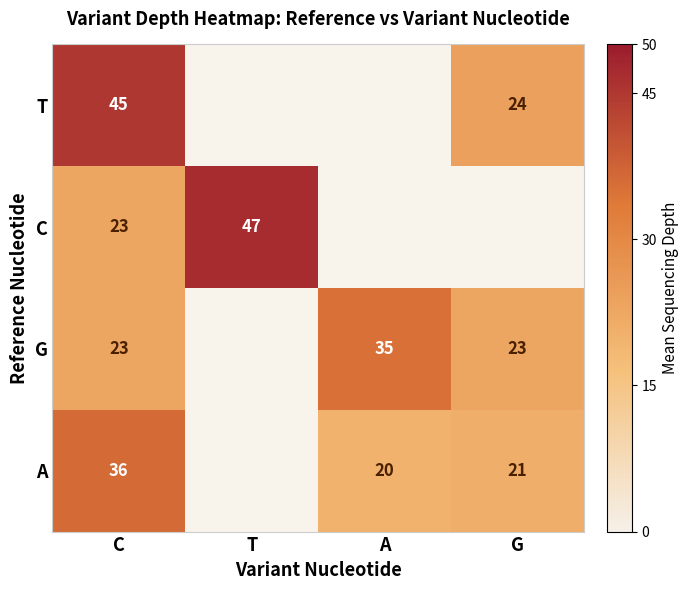

Is it true that G equals 41 at G?

False